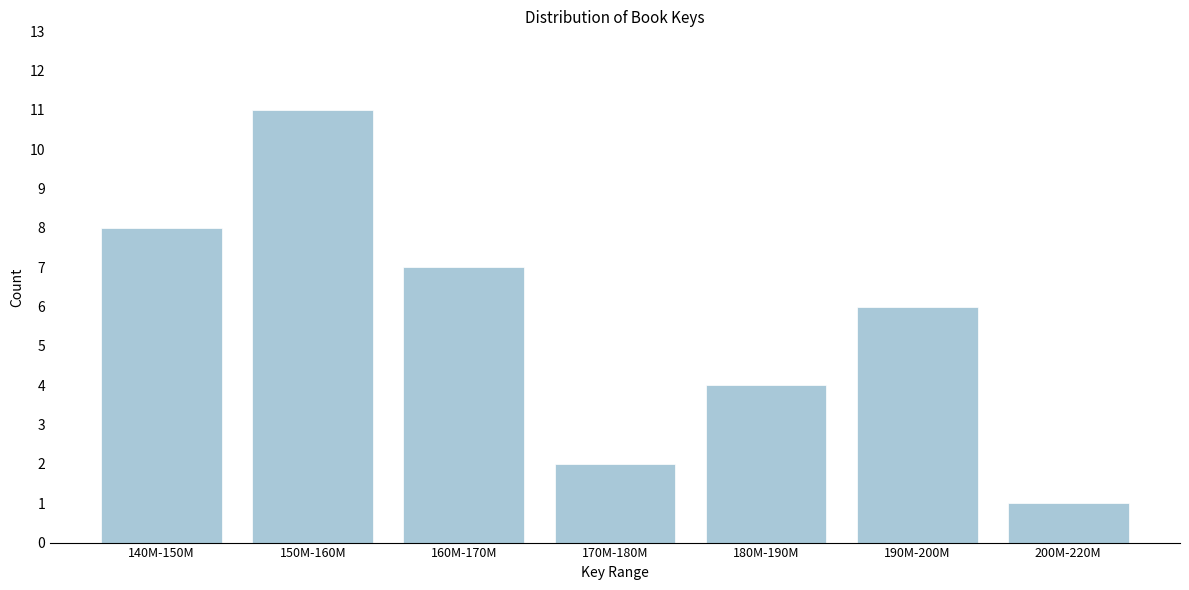

Reading left to right, transcribe all the data shown in this chart.

140M-150M=8	150M-160M=11	160M-170M=7	170M-180M=2	180M-190M=4	190M-200M=6	200M-220M=1